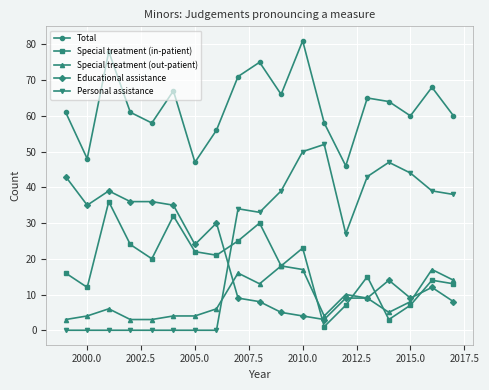

At how many categories does at least one series exceed 54?

16